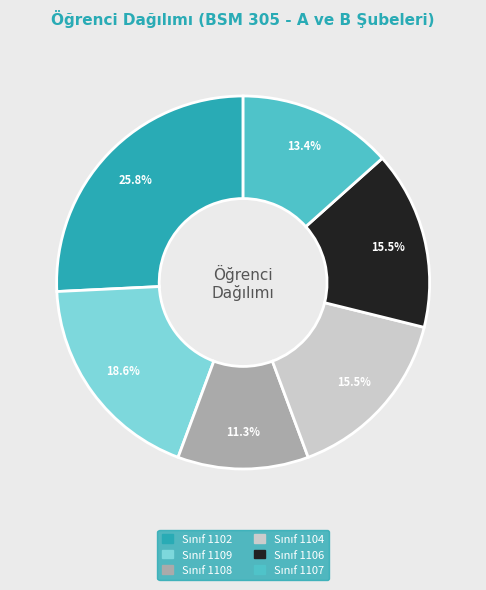

Is there any slice that represents more than half of the pie?

No